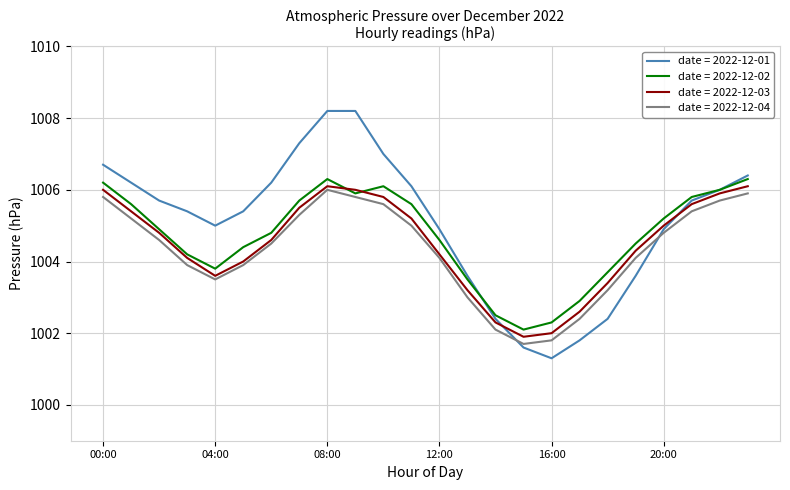

What is the minimum value for date = 2022-12-04?

1001.7